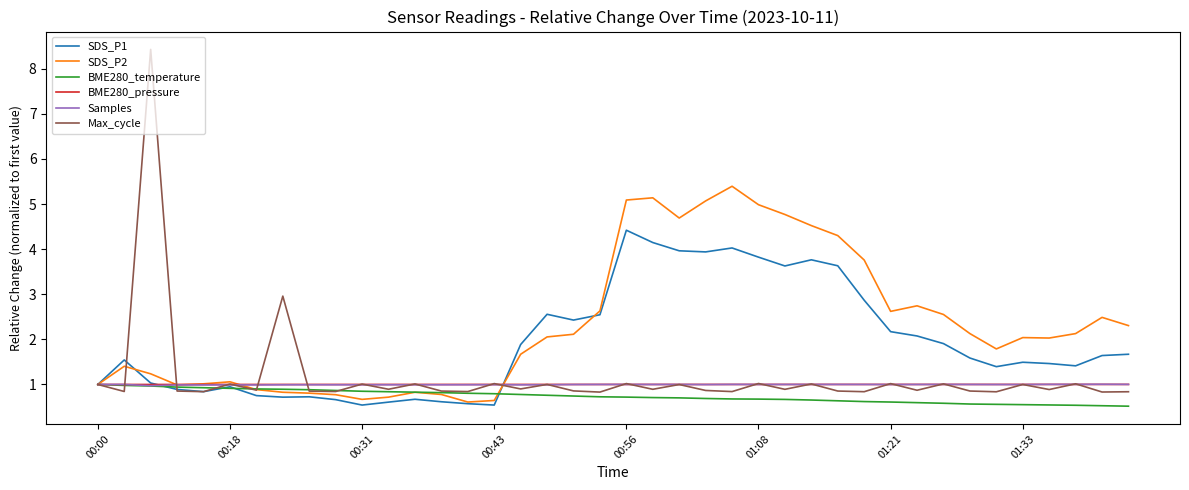

What is the lowest value of the Samples series?

1.0